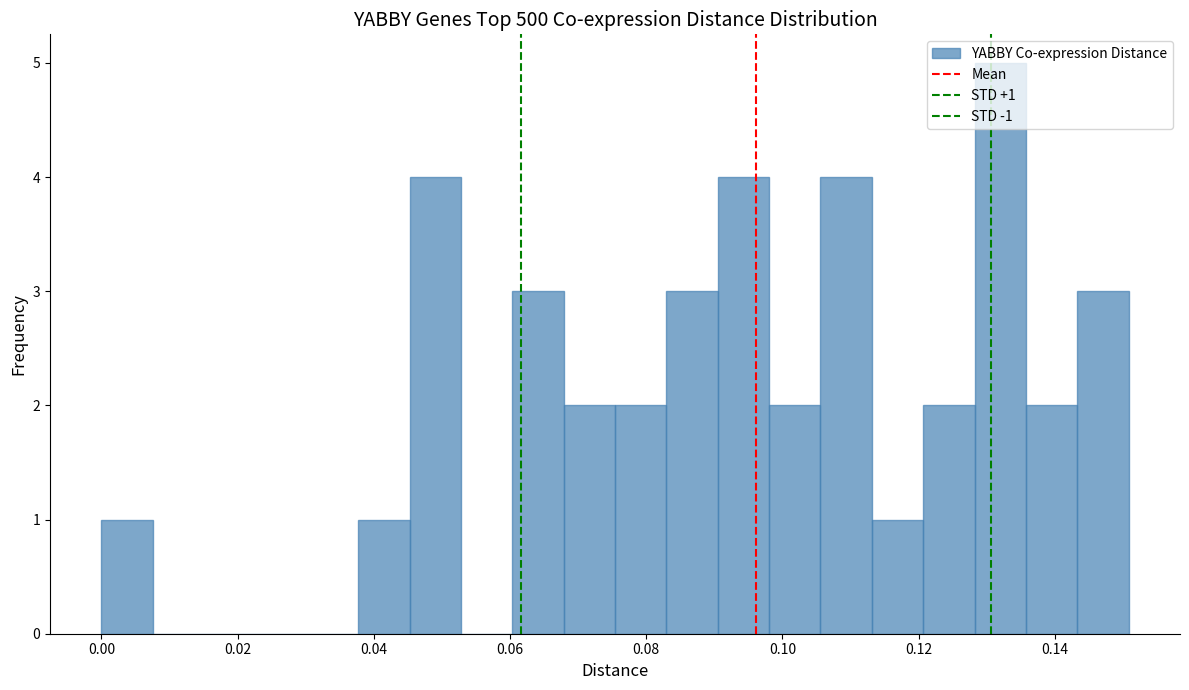

Around what value on the x-axis is the tallest bar? Give the approximate position of its centre, as read against the axis.

0.132